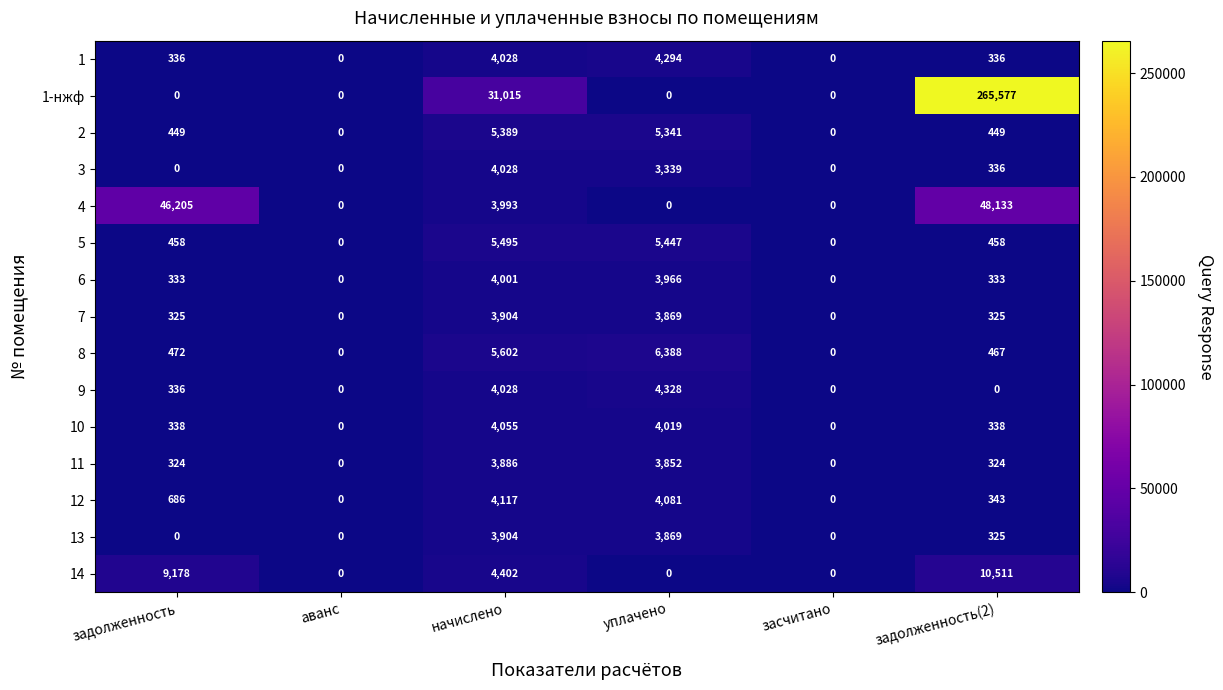

Which series has the largest range (max minus min)?

1-нжф